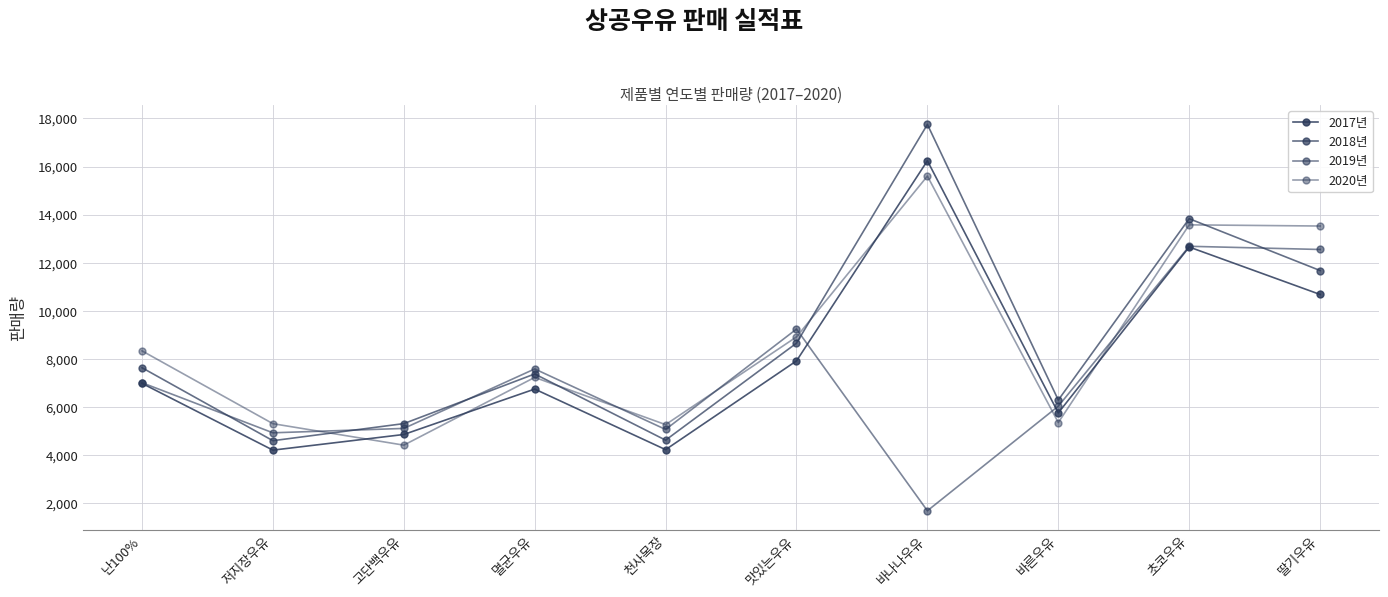

Between 멸균우유 and 바나나우유, which is larger?

바나나우유